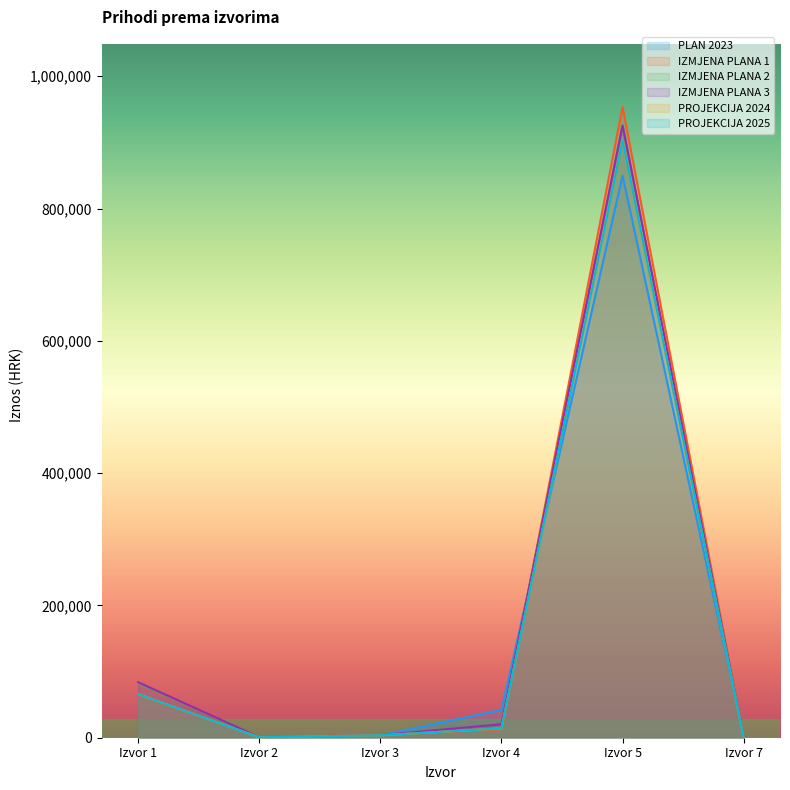

Reading left to right, list all the values displayed in this chart.

PLAN 2023: 64700	730	3390	42210	849790	1450
IZMJENA PLANA 1: 64700	730	4474	12700	953540	1471
IZMJENA PLANA 2: 82501	730	3922	20360	925617	1471
IZMJENA PLANA 3: 83901	730	3922	20360	925617	1471
PROJEKCIJA 2024: 65850	660	3700	14230	902730	110
PROJEKCIJA 2025: 65850	660	3700	14230	902730	120